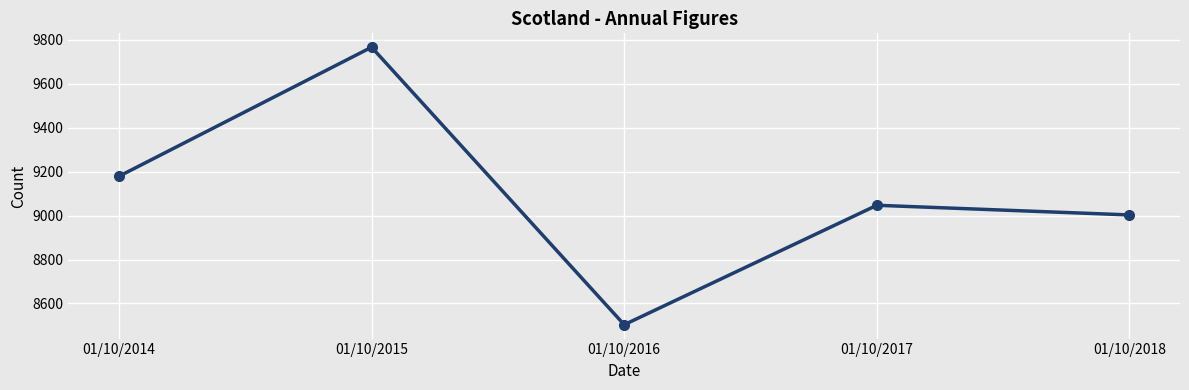

Does the chart display data point markers on the line(s)?

Yes